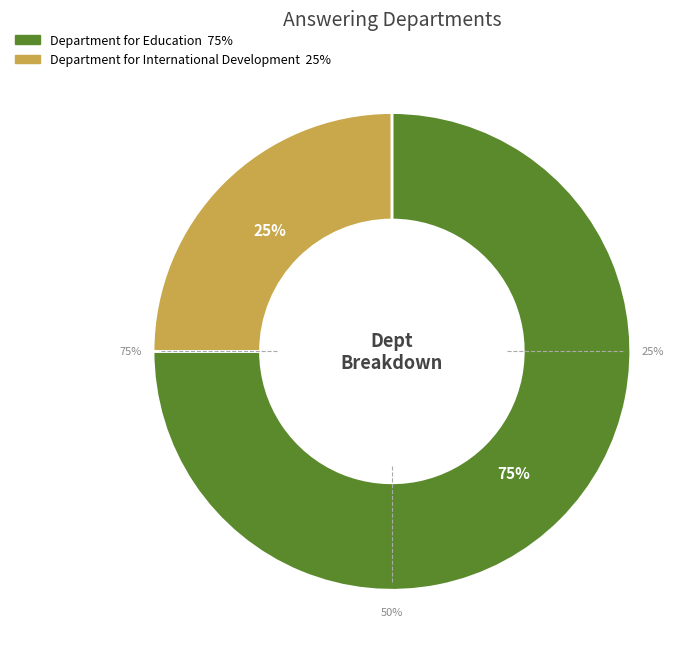

Is it true that Department for International Development is 25% of the pie?

True